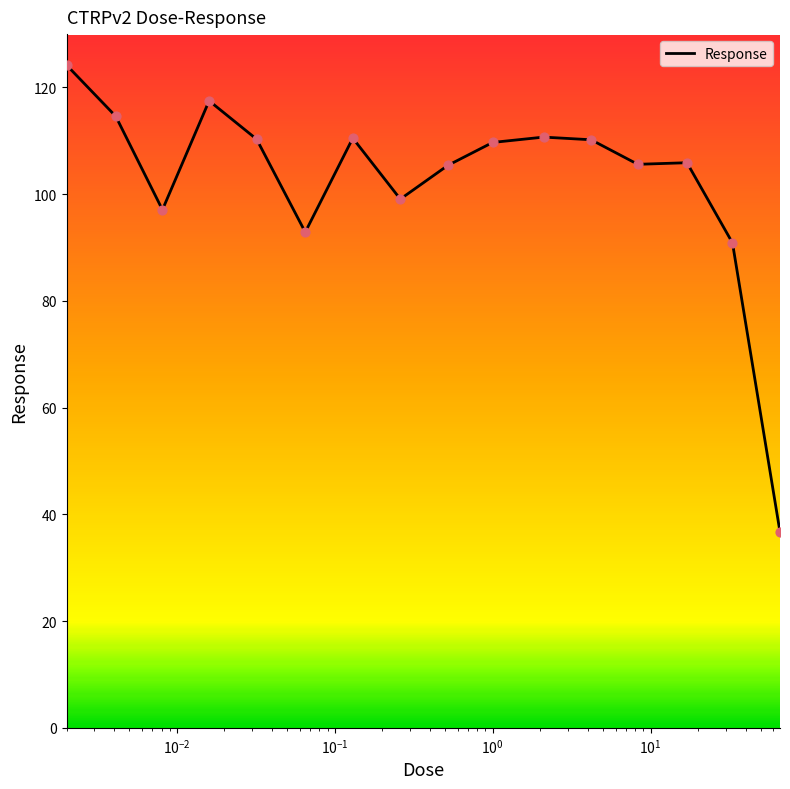

What is the minimum value shown in the chart?

36.7